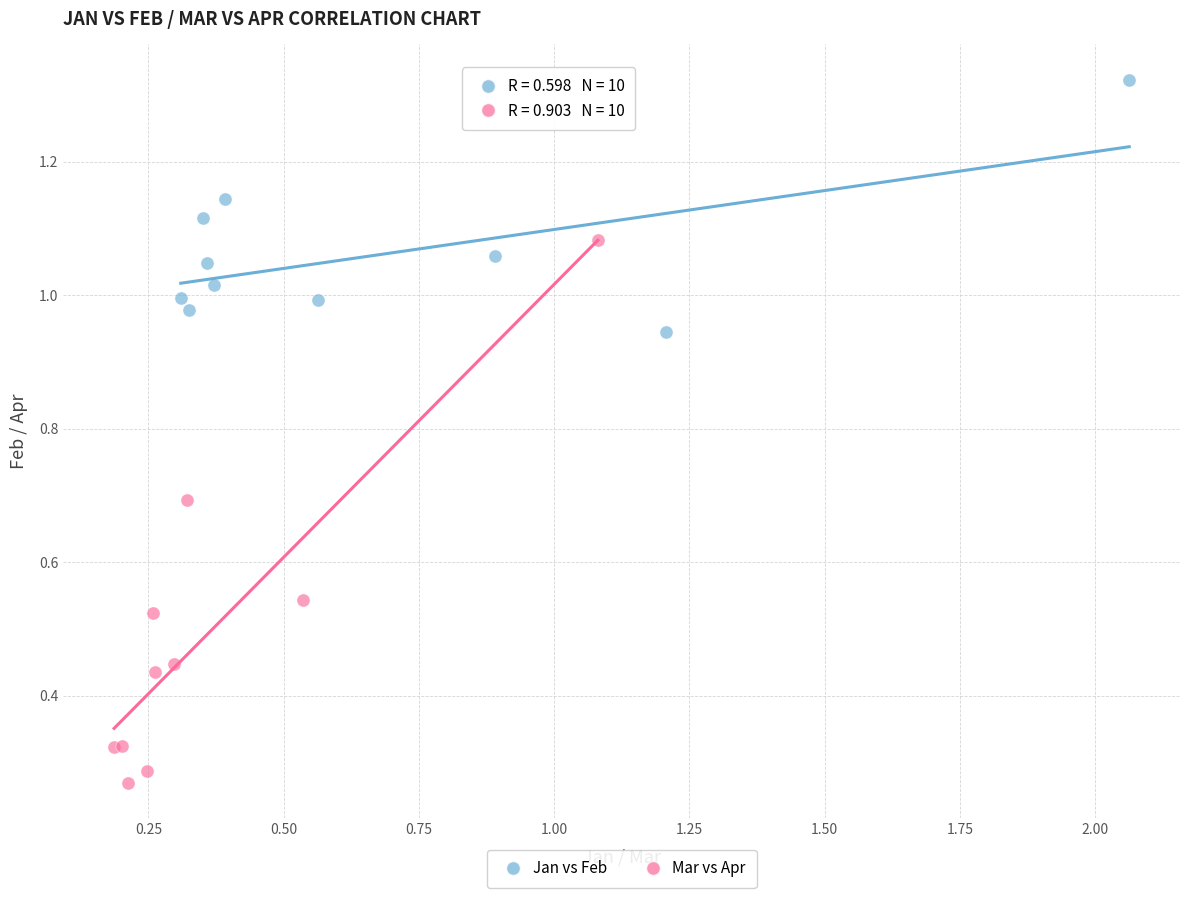

Which series reaches the maximum Y coordinate?

Jan vs Feb